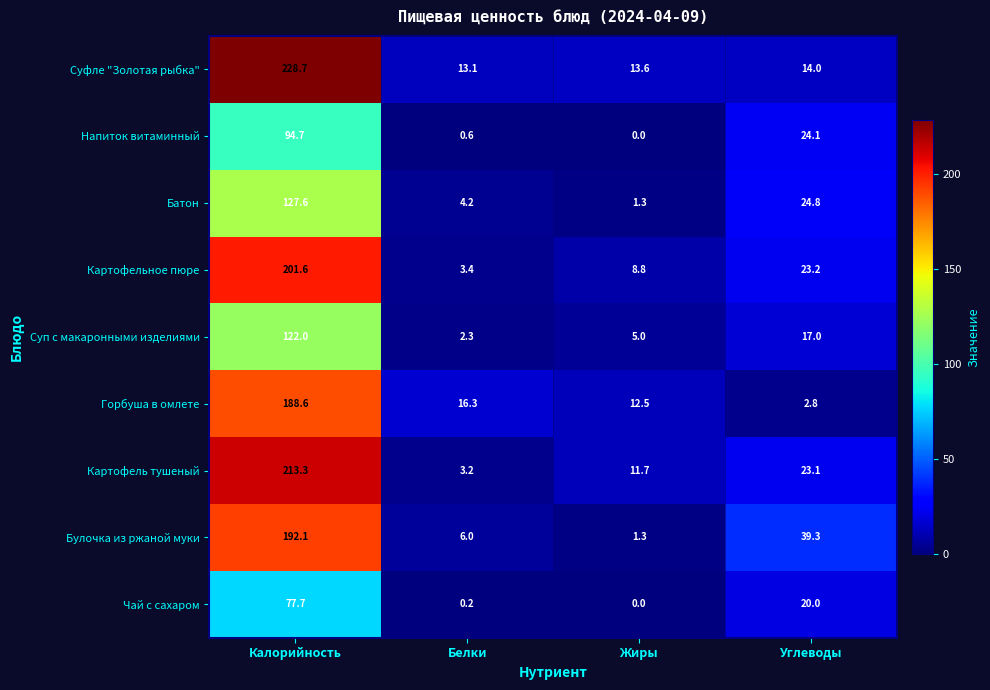

The Булочка из ржаной муки series shows 0.6 at Жиры. True or false?

False